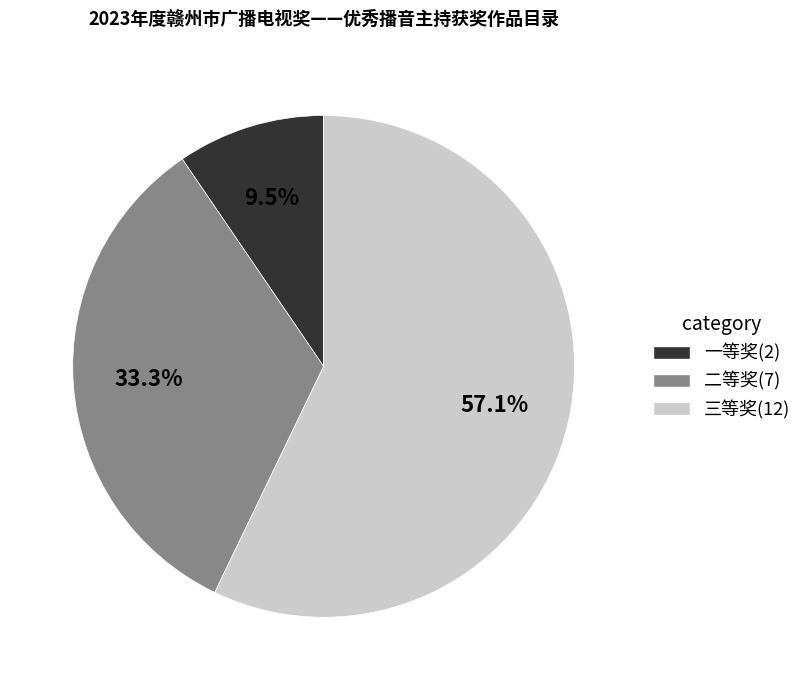

Is it true that 一等奖 is 1% of the pie?

False